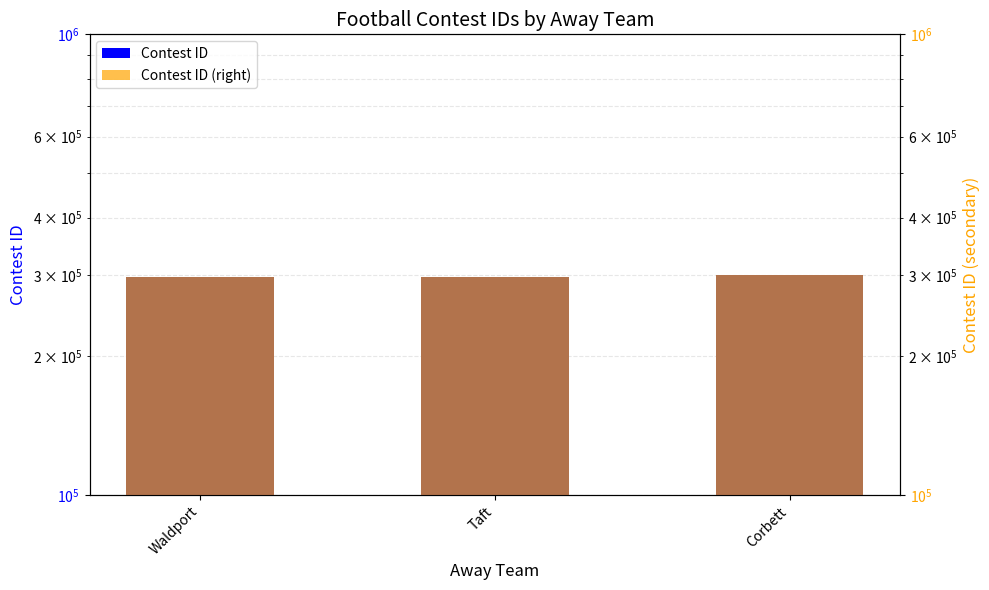

Does the chart contain stacked bars?

No